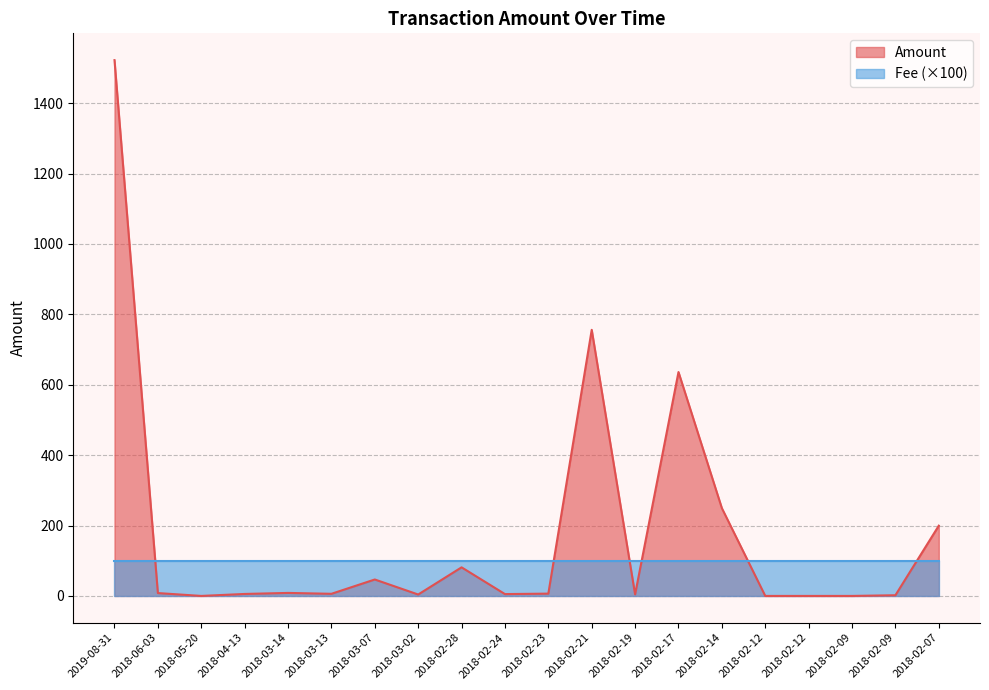

Which category has the highest value across all series?

2019-08-31